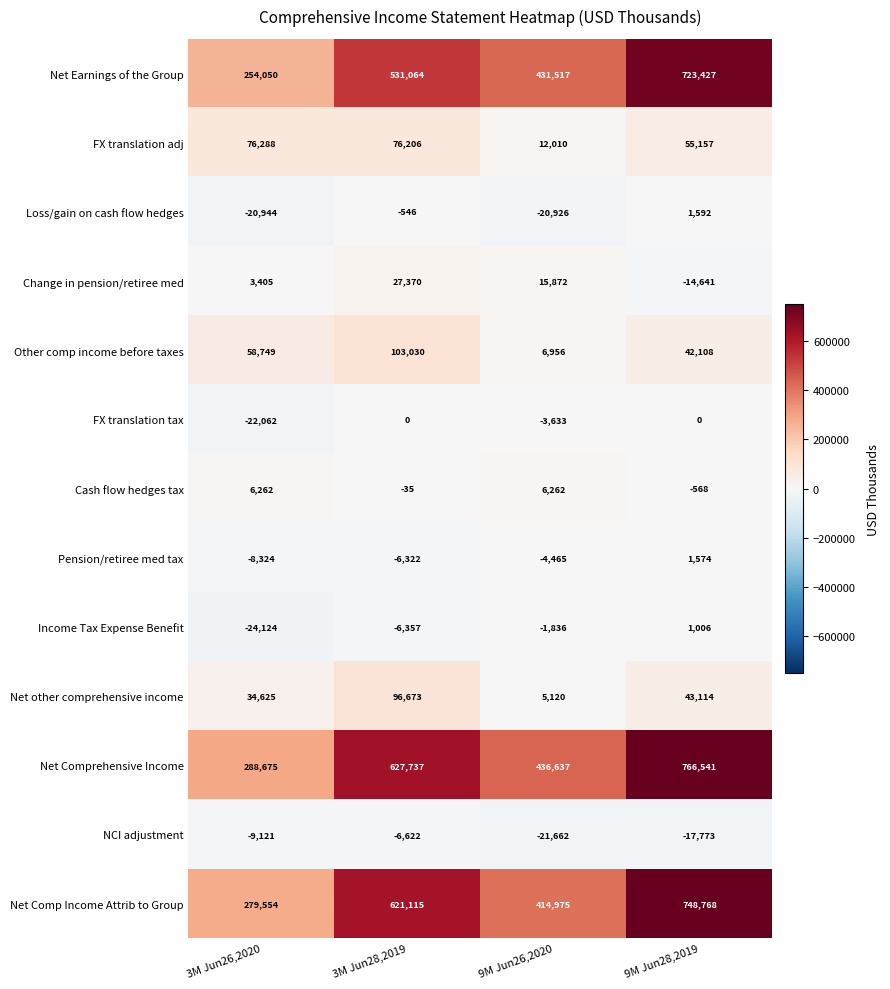

Between 3M Jun28,2019 and 9M Jun26,2020, which series saw the biggest shift?

Net Comp Income Attrib to Group